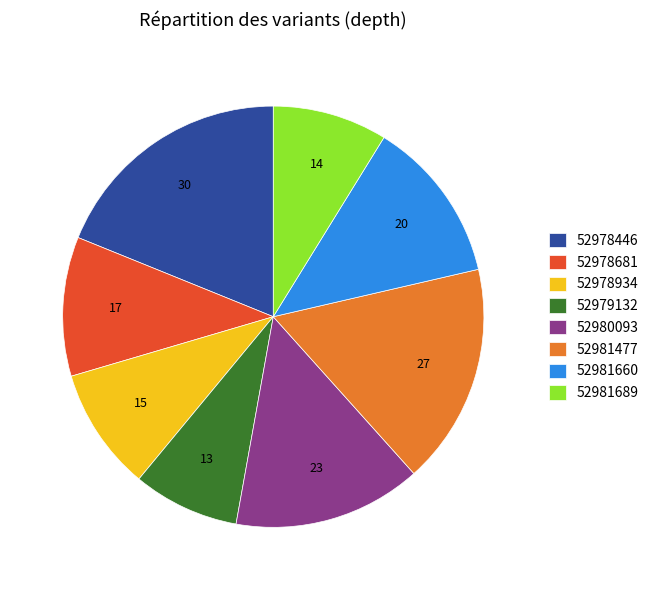

Does any single category account for the majority?

No